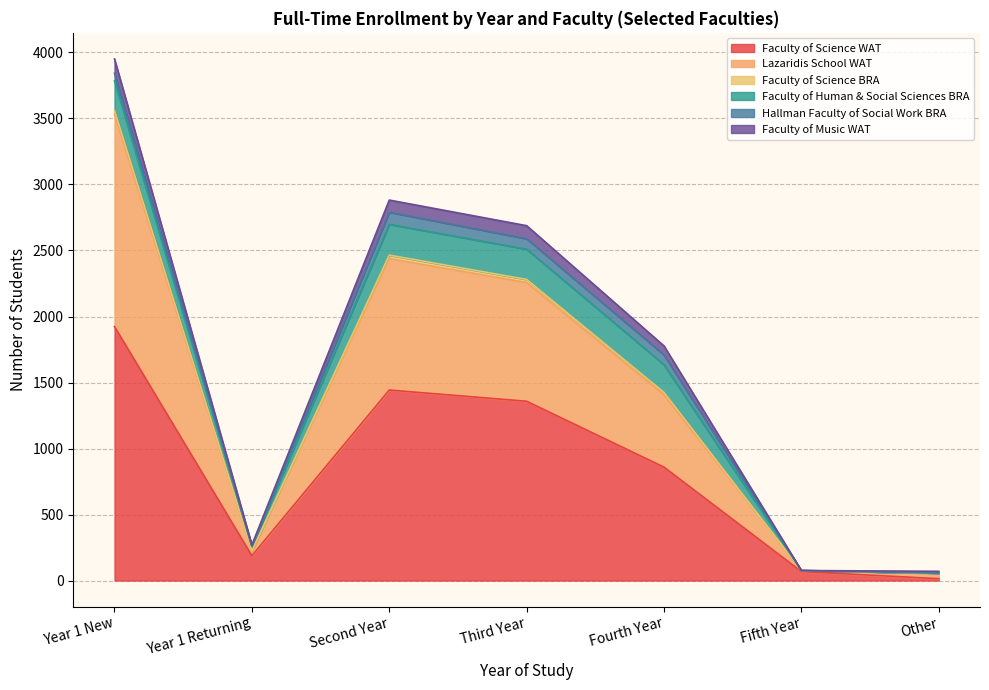

At which category is the sum across all series the highest?

Year 1 New